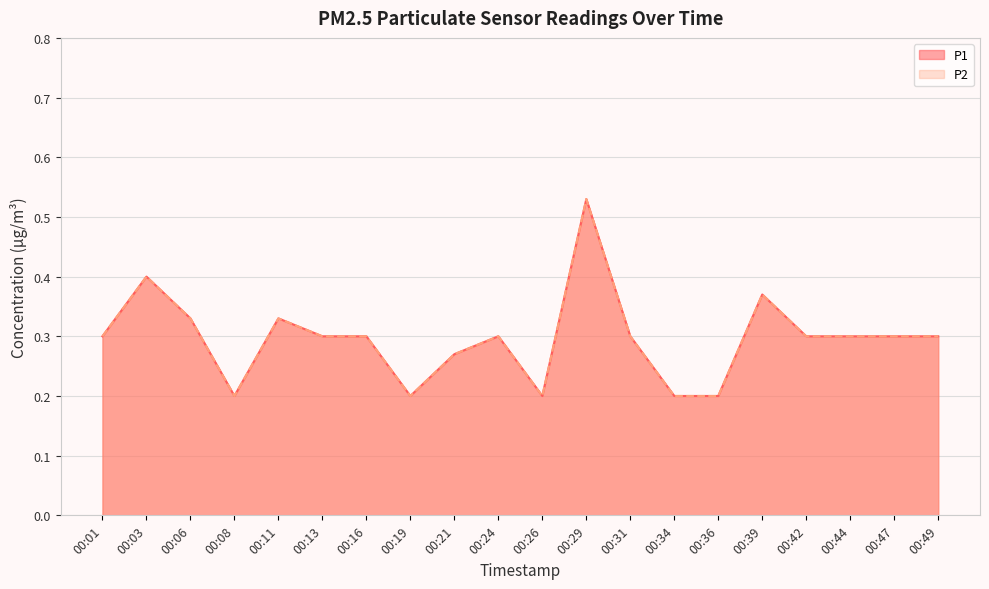

What is the minimum value for P2?

0.2